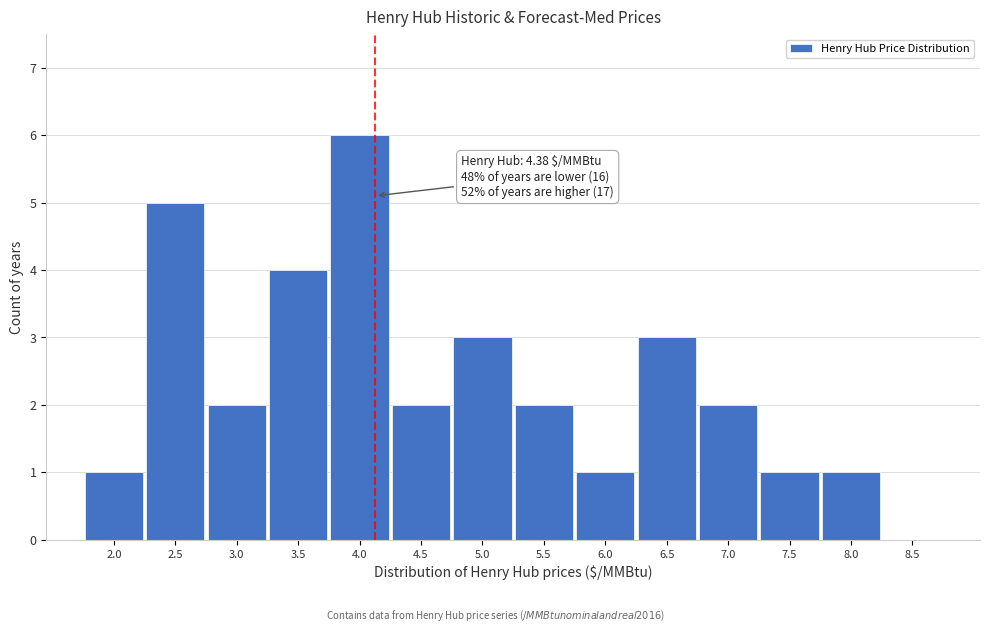

Reading left to right, extract all data points from this chart.

2.0=1	2.5=5	3.0=2	3.5=4	4.0=6	4.5=2	5.0=3	5.5=2	6.0=1	6.5=3	7.0=2	7.5=1	8.0=1	8.5=0